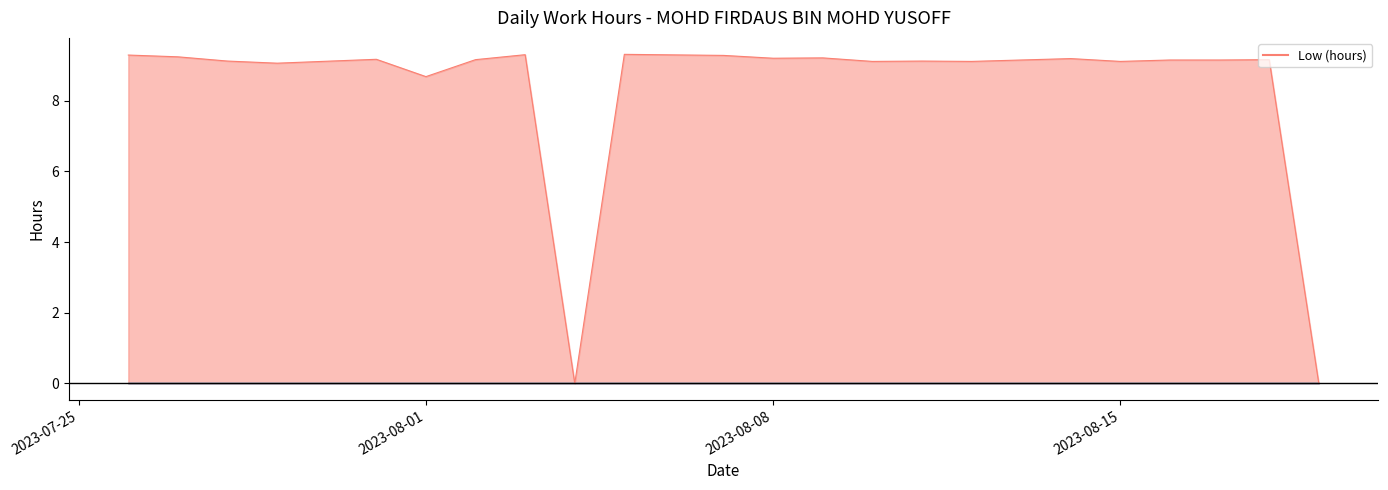

What is the difference between the maximum and minimum values?

9.3